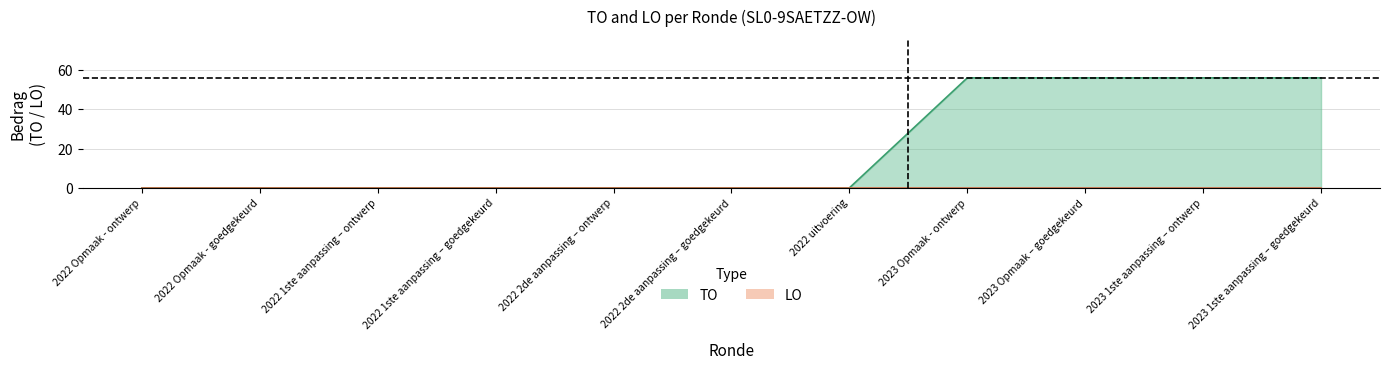

How many lines are shown in the chart?

1